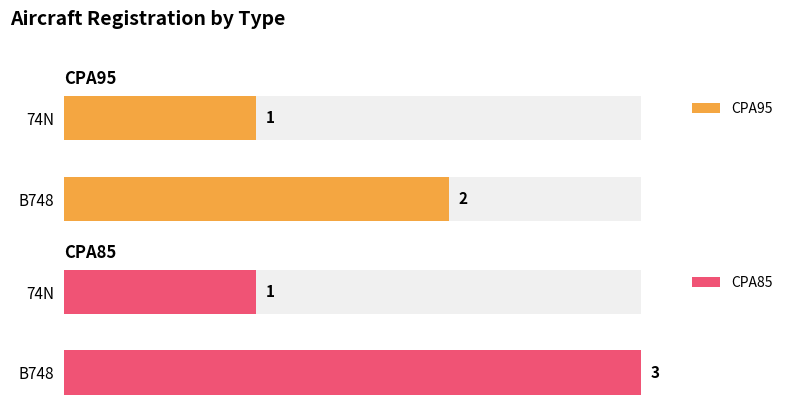

What is the label of the 2nd bar from the right?

B748